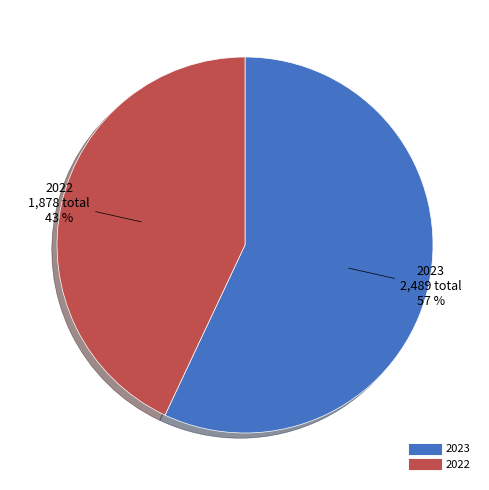

Rank the categories by value from lowest to highest.

2022, 2023